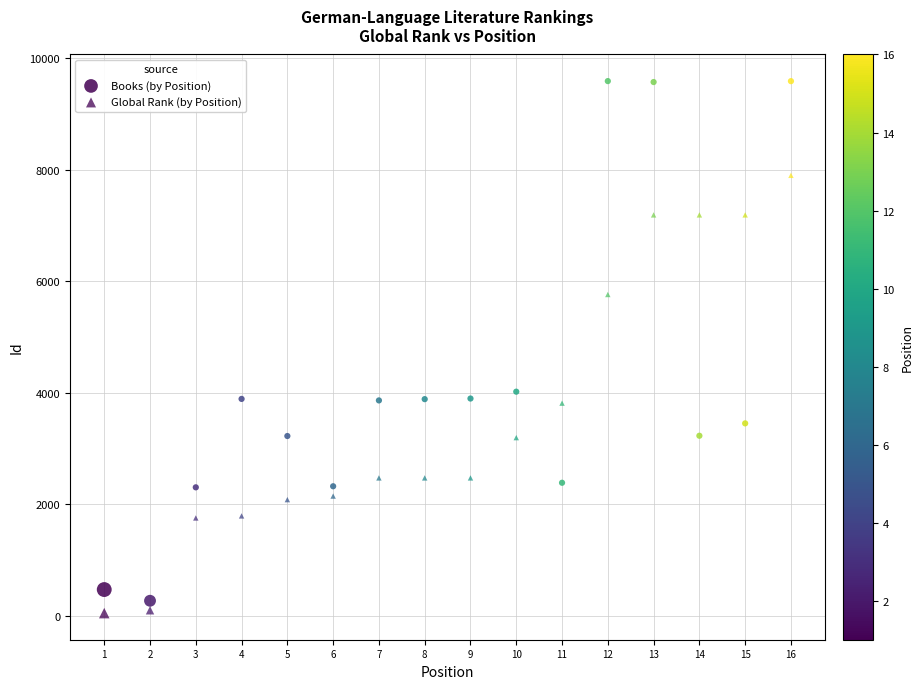

How many points are shown in the scatter plot?

32